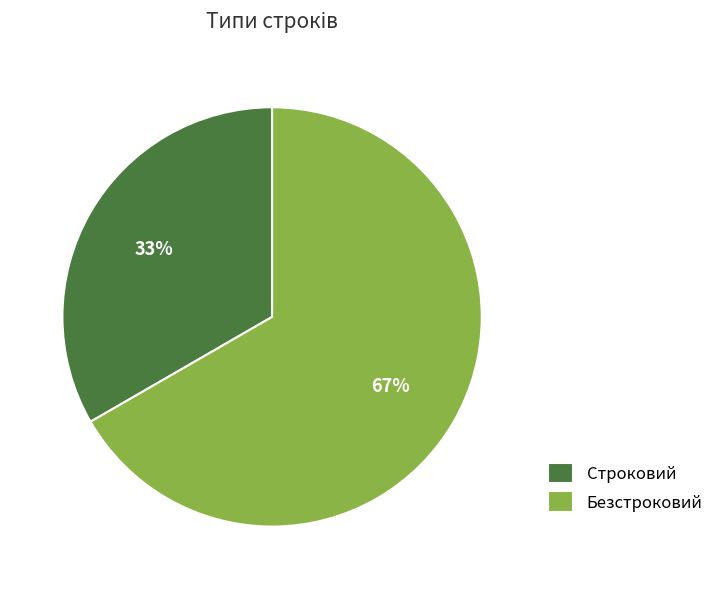

Combined, do Безстроковий and Строковий account for over 50%?

Yes